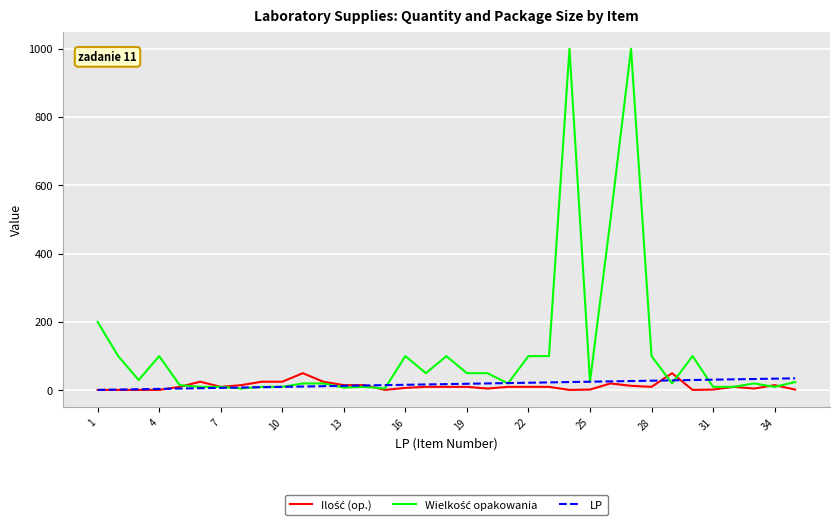

What is the maximum value shown in the chart?

1000